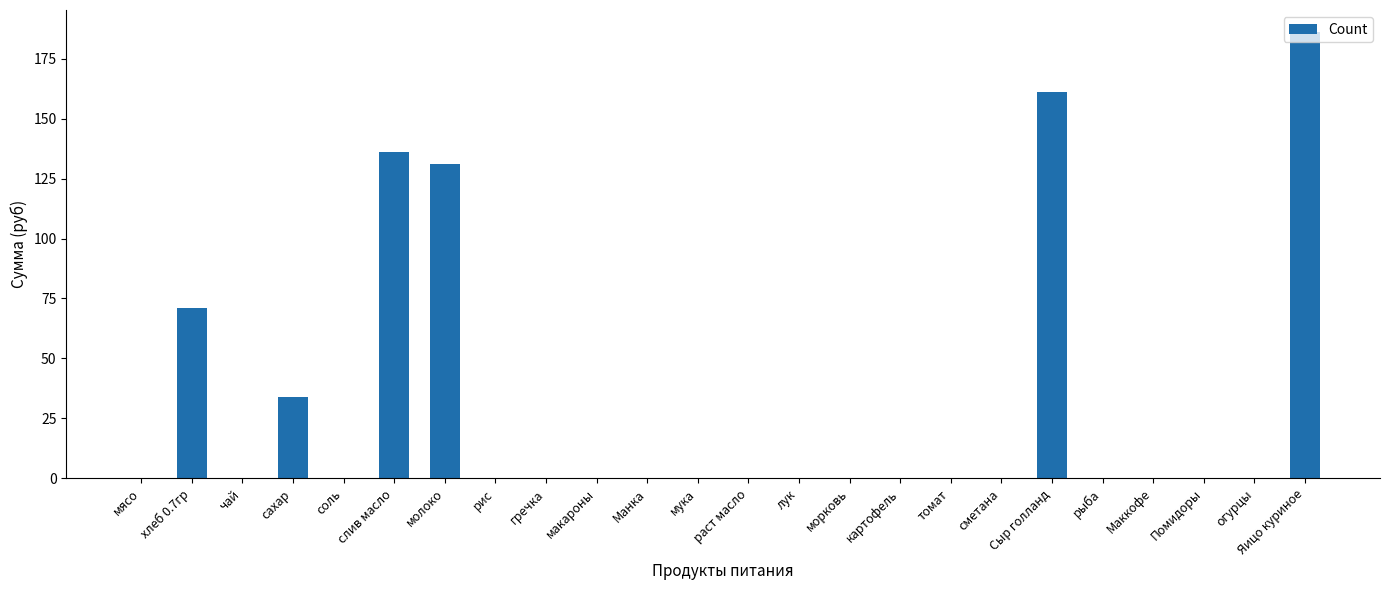

What is the sum of all values?

719.3